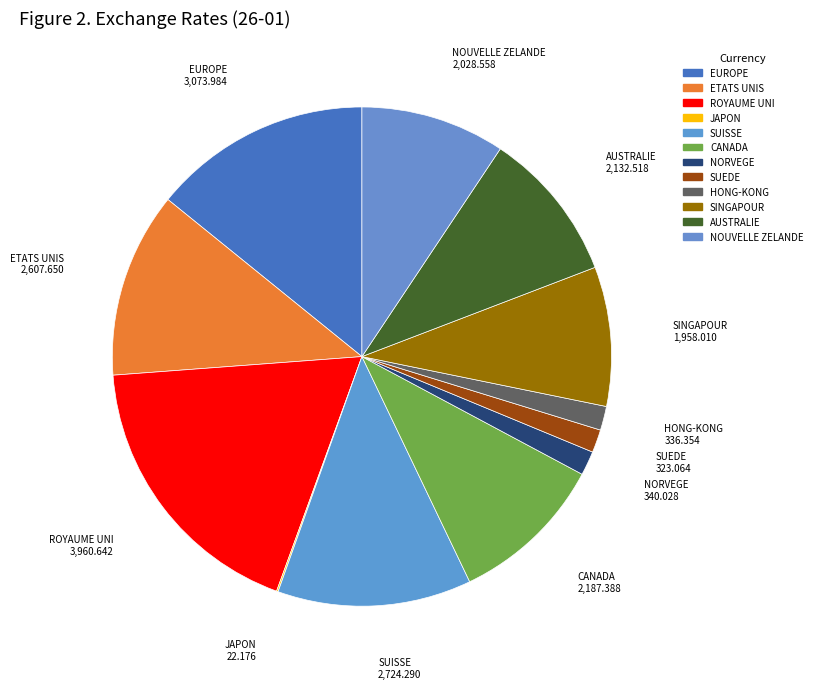

To the nearest percent, what is the average slice percentage?

8%